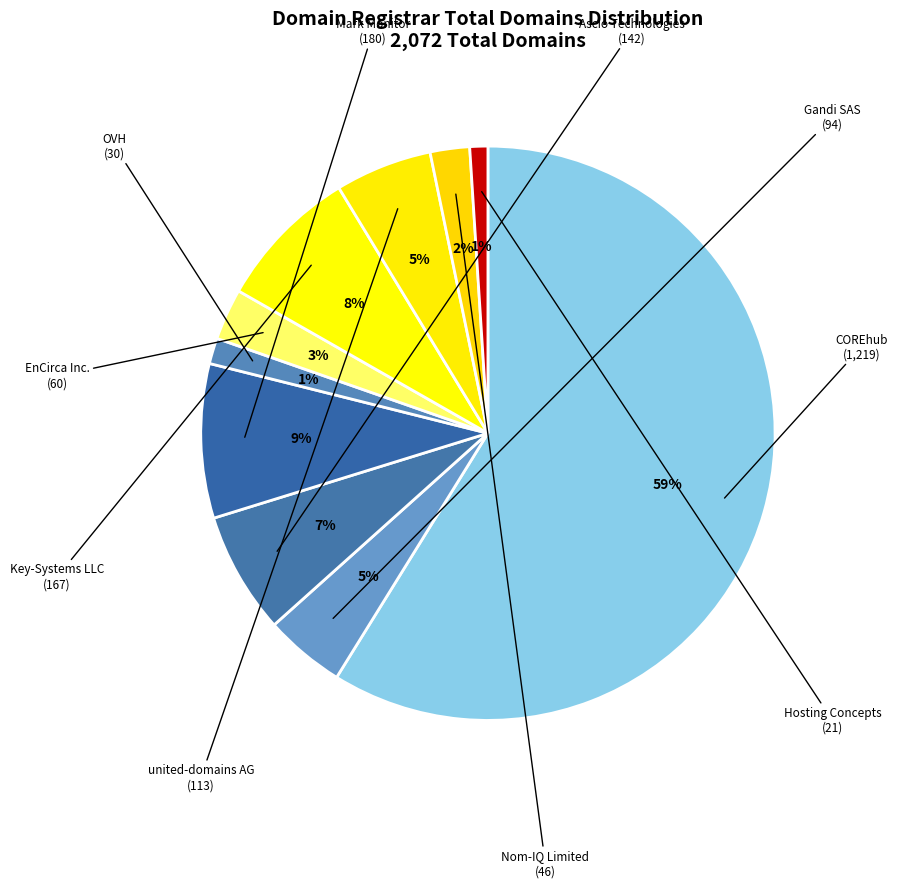

Count the number of slices in the pie.

10